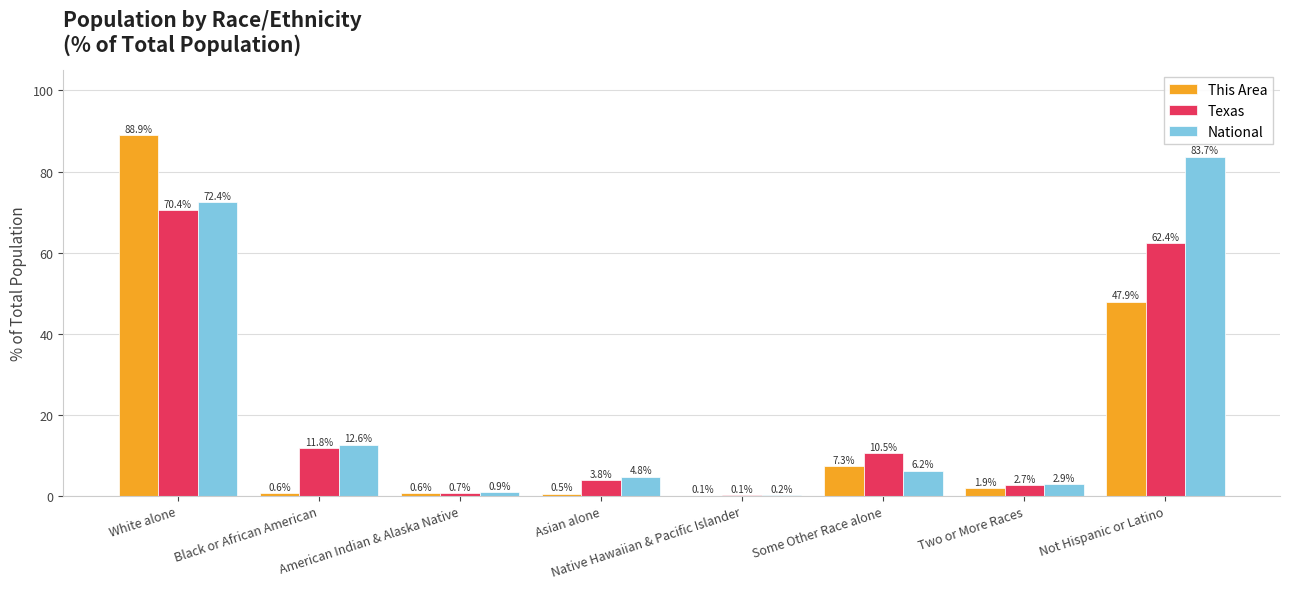

What is the sum of the Texas values at White alone and Black or African American?

82.2